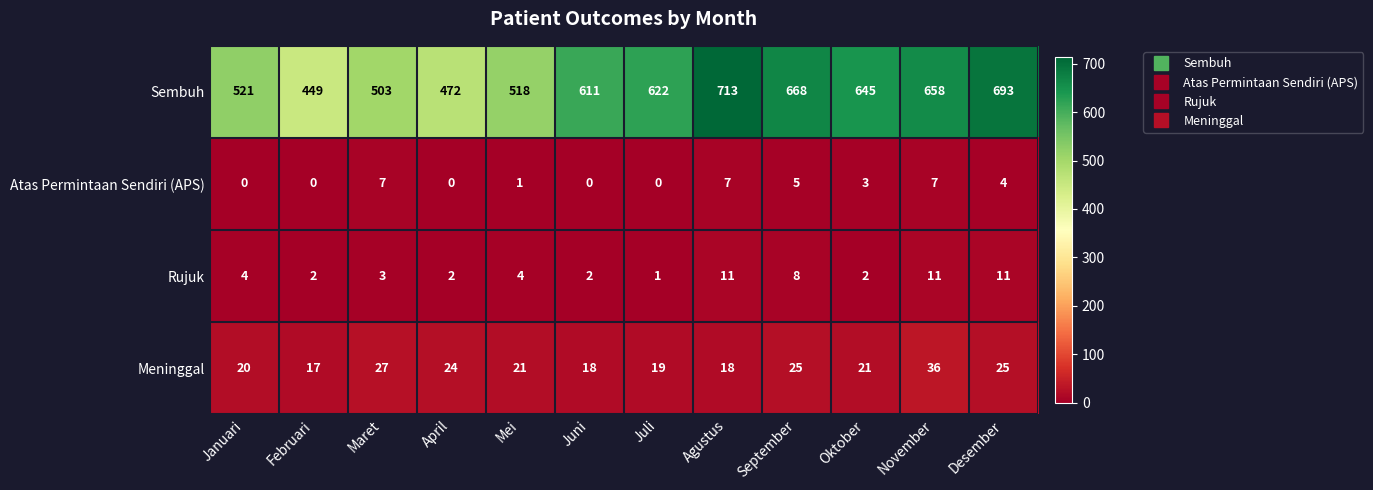

Rank the series at Desember from highest to lowest value.

Sembuh, Meninggal, Rujuk, Atas Permintaan Sendiri (APS)